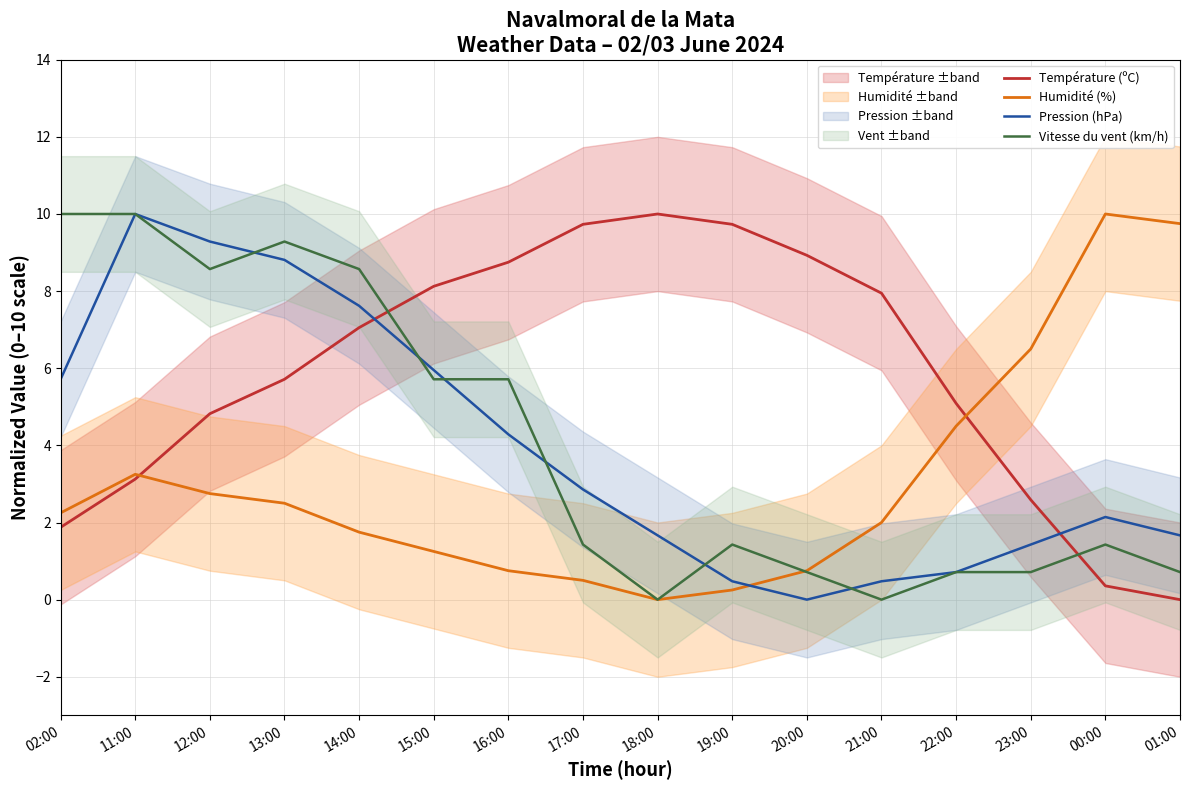

What position from the right is 11:00?

15